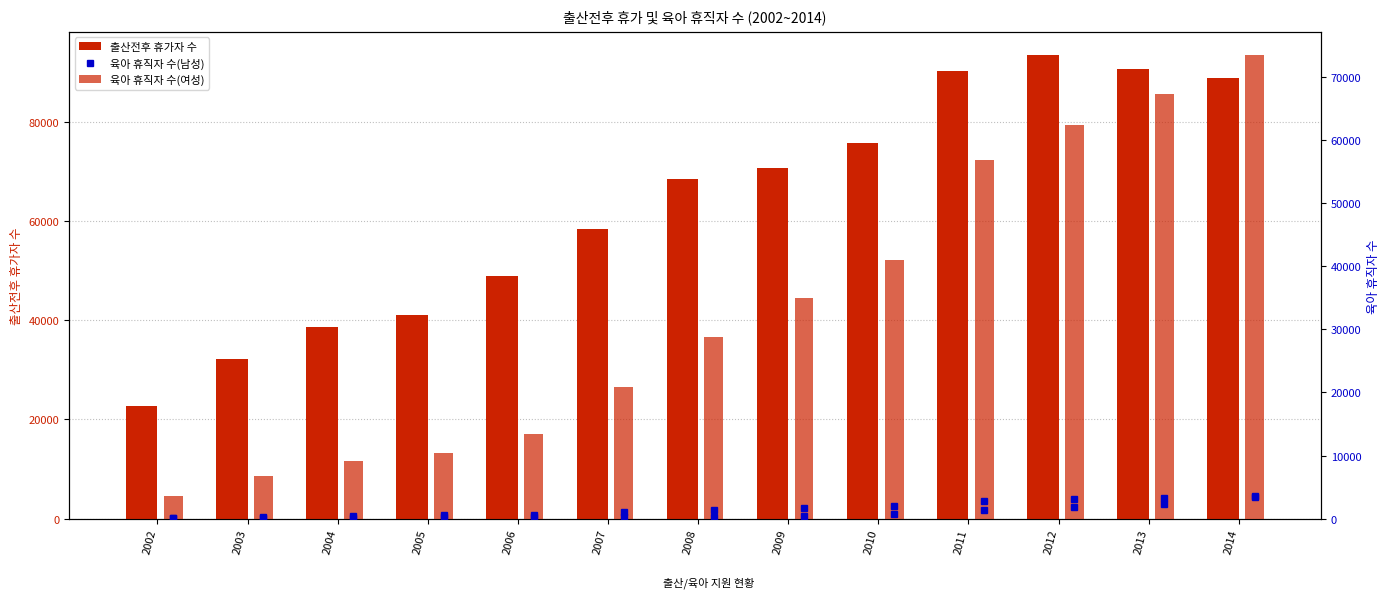

Does the chart contain stacked bars?

No